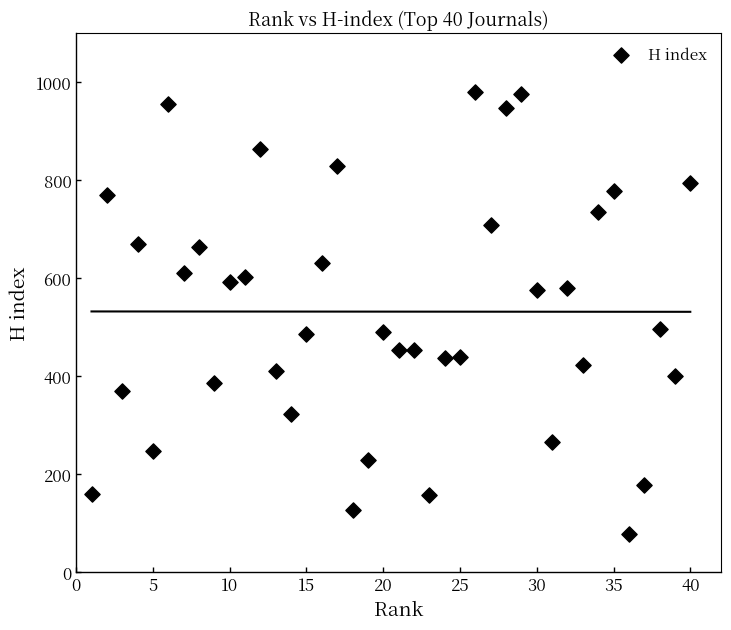

What is the range of Y values (max minus min)?

902